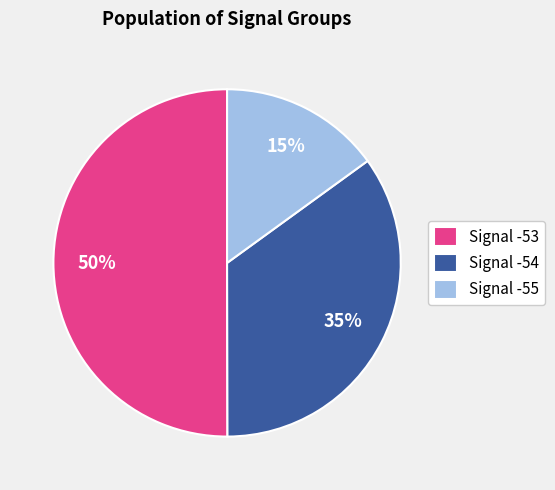

What is the ratio of the value at Signal -54 to the value at Signal -55?

2.3